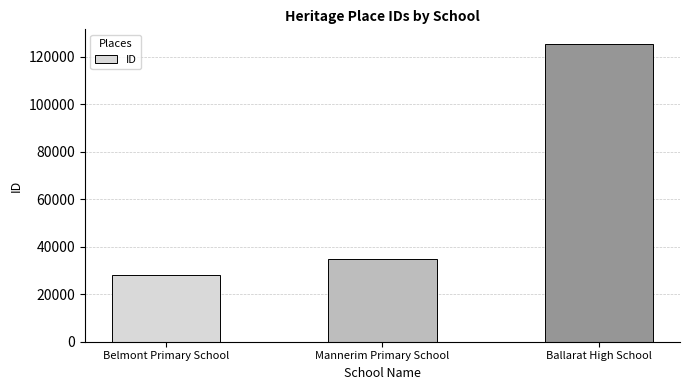

How many distinct data groups are displayed?

1